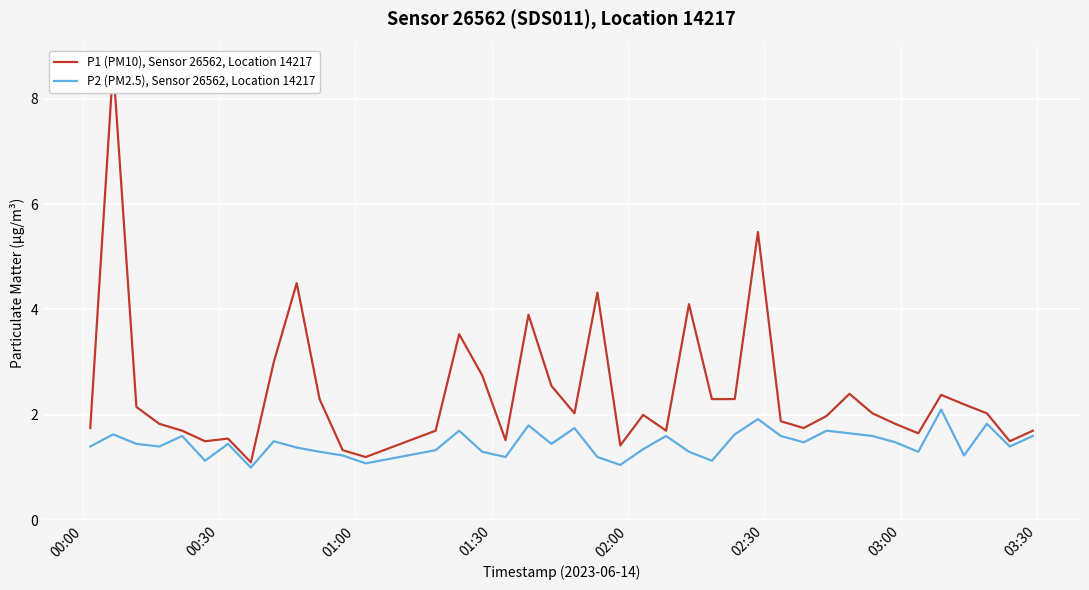

True or false: P1 (PM10), Sensor 26562, Location 14217 and P2 (PM2.5), Sensor 26562, Location 14217 cross at least once.

False